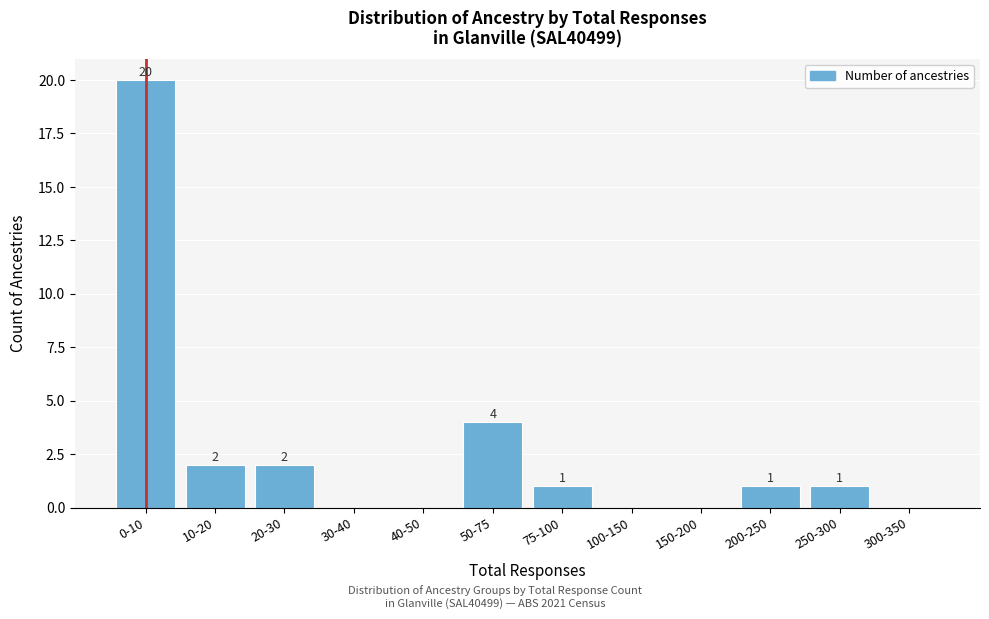

Reading left to right, extract all data points from this chart.

0-10=20	10-20=2	20-30=2	30-40=0	40-50=0	50-75=4	75-100=1	100-150=0	150-200=0	200-250=1	250-300=1	300-350=0